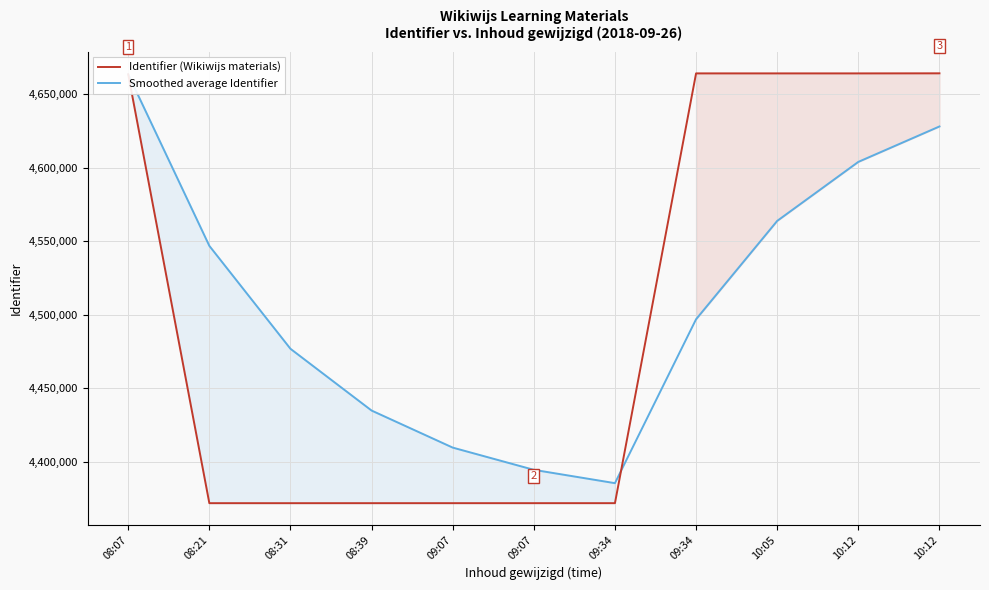

Which series has the widest spread of values?

Identifier (Wikiwijs materials)